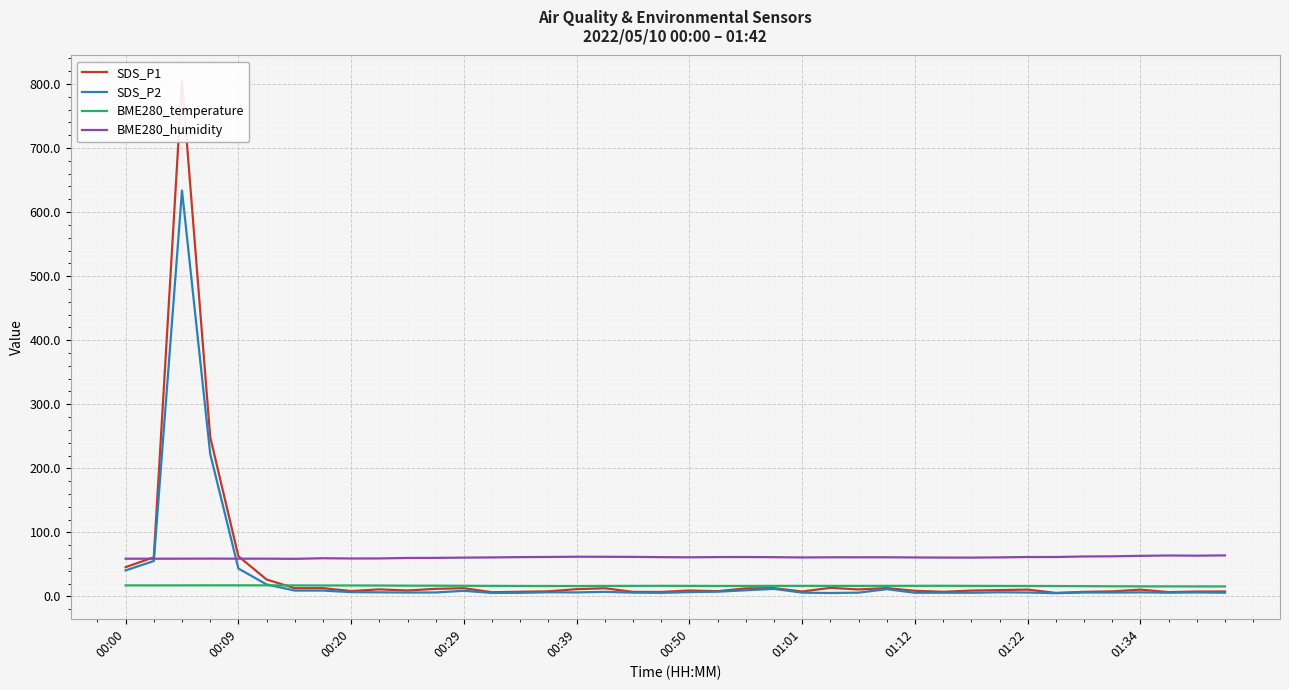

What is the value of the SDS_P2 point at the 9th from the left?

6.7